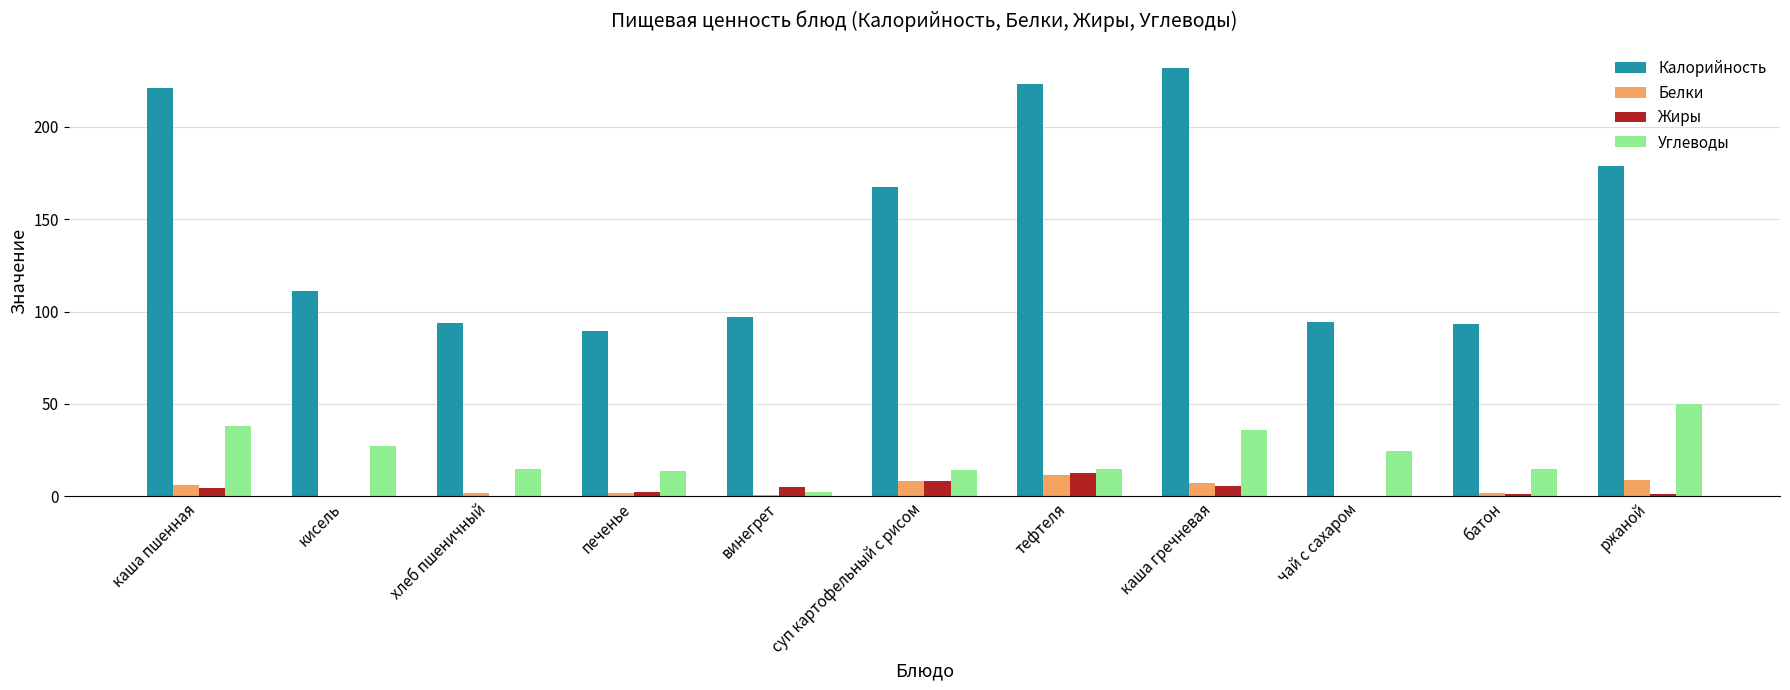

Which series has the largest range (max minus min)?

Калорийность